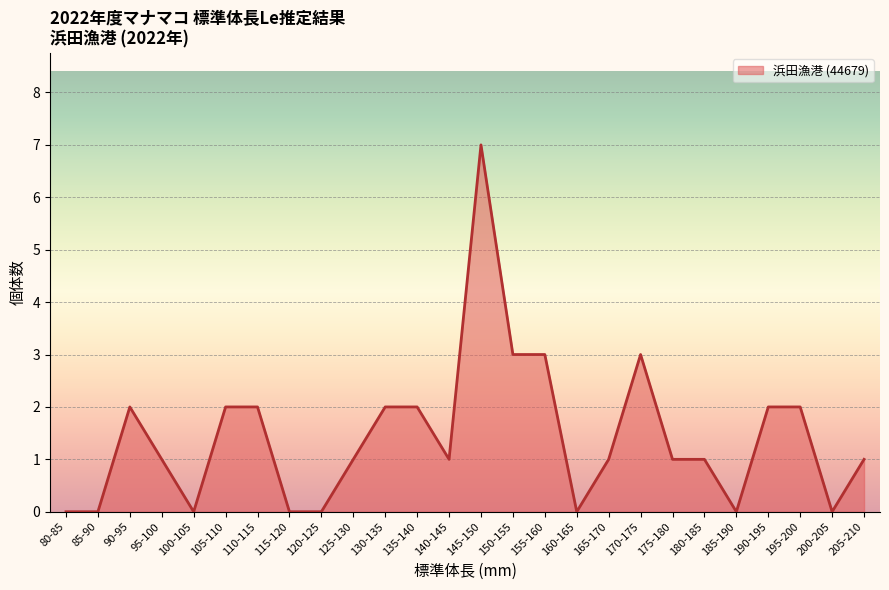

How many series are shown in this chart?

1